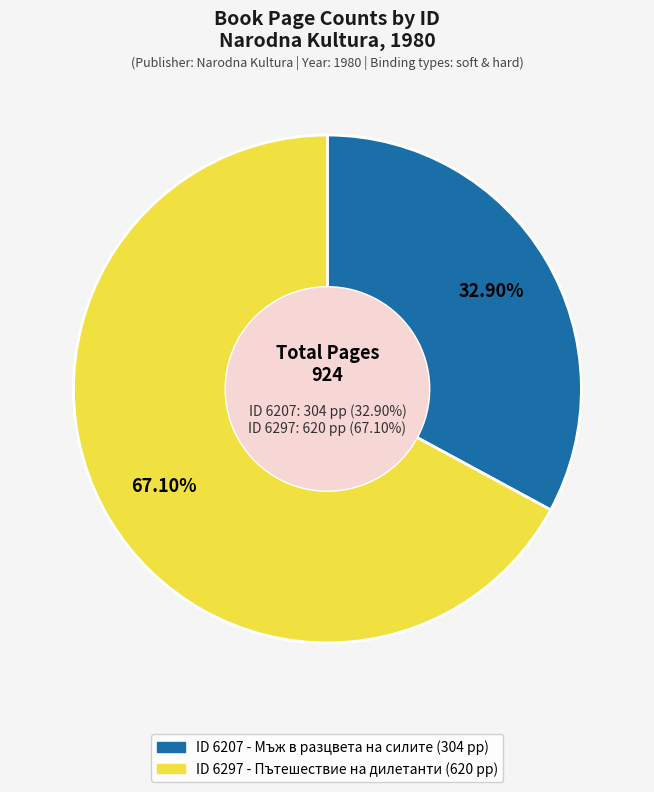

To the nearest percent, what is the difference between the largest and smallest slice percentages?

34%